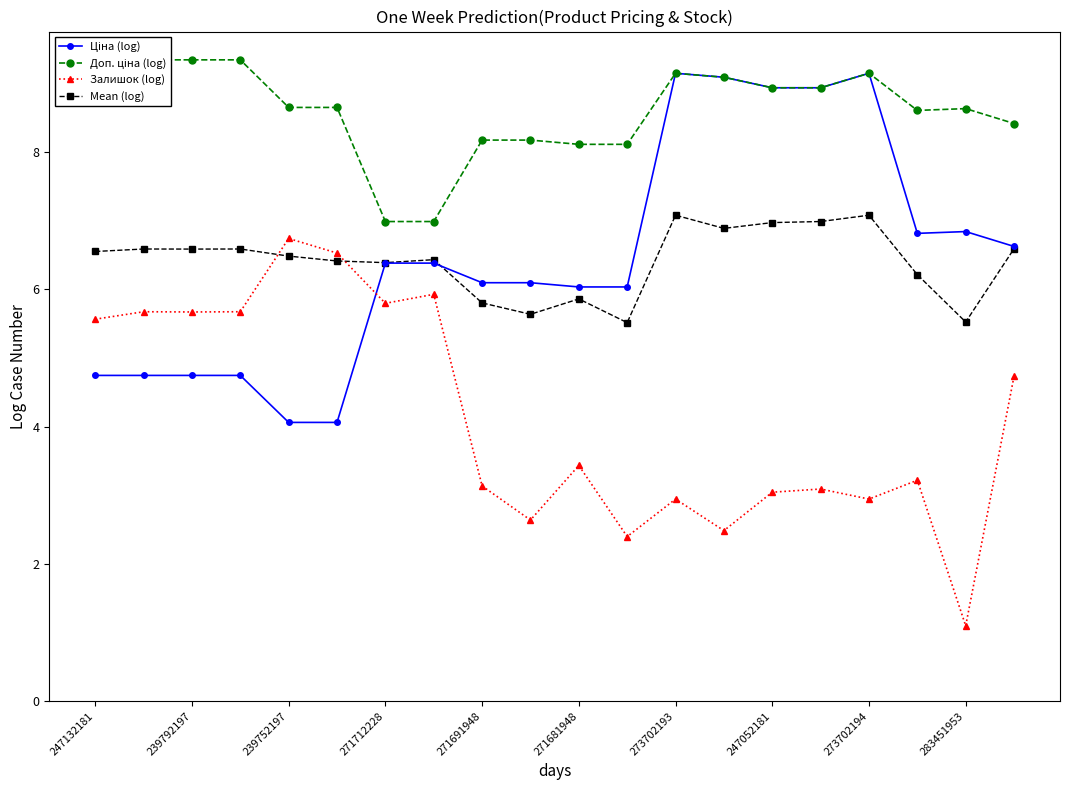

How many interior local peaks does the Залишок (log) series have?

7